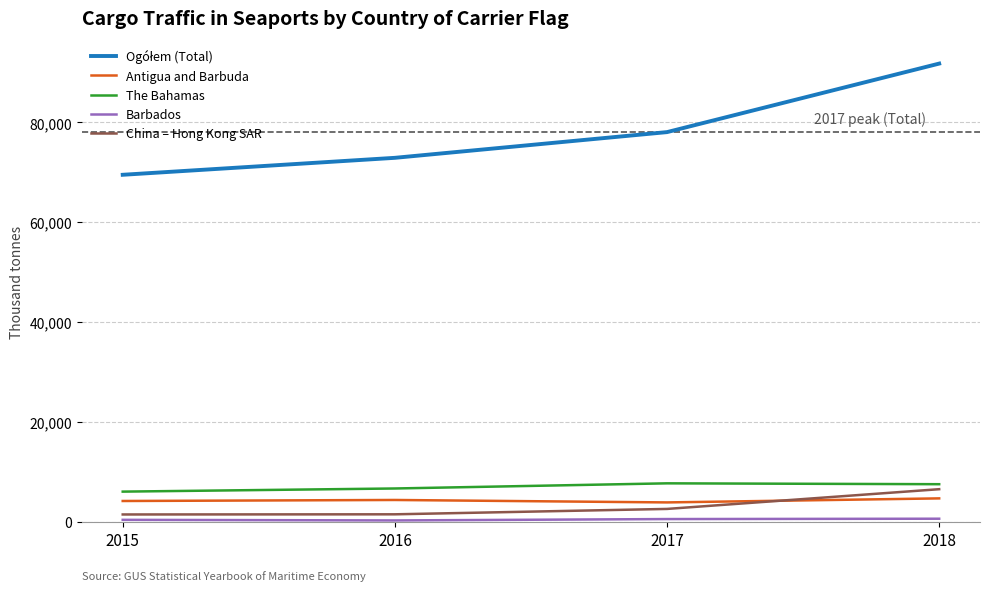

What is the maximum value shown in the chart?

91798.2